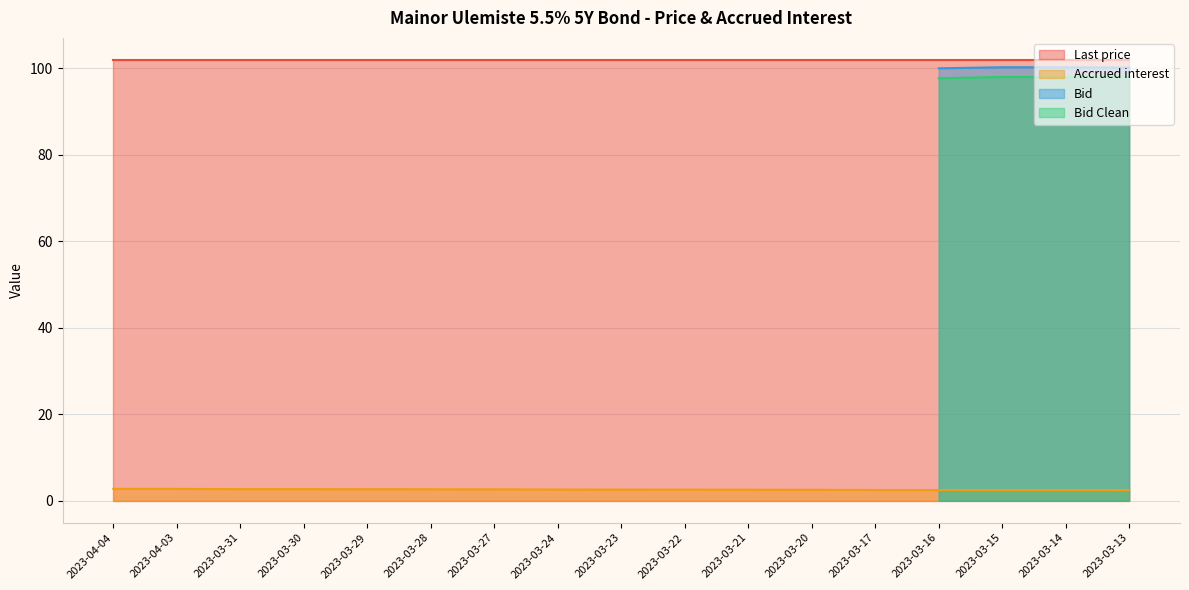

Which series has the largest total across all categories?

Last price